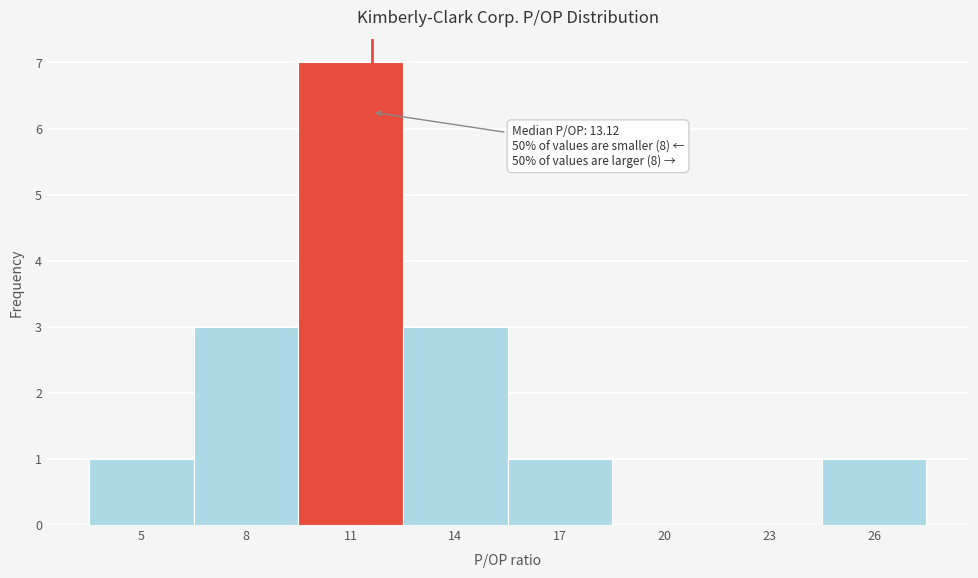

Reading left to right, transcribe all the data shown in this chart.

5=1	8=3	11=7	14=3	17=1	20=0	23=0	26=1